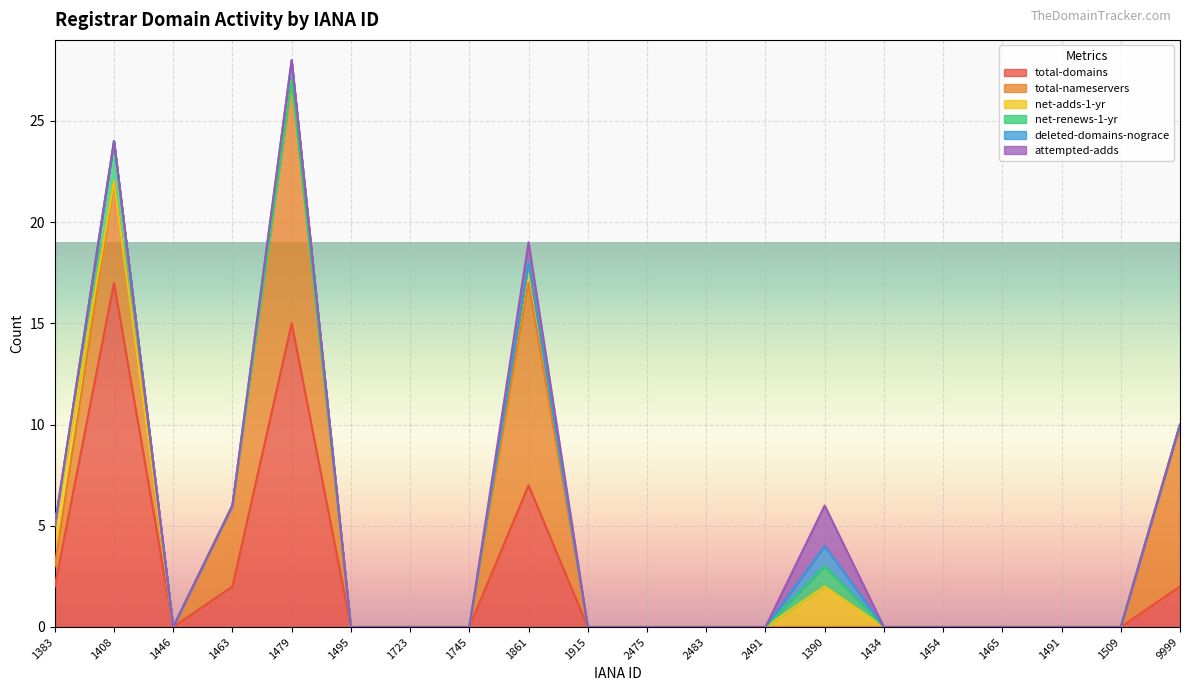

What are all the series names shown in the legend?

total-domains, total-nameservers, net-adds-1-yr, net-renews-1-yr, deleted-domains-nograce, attempted-adds